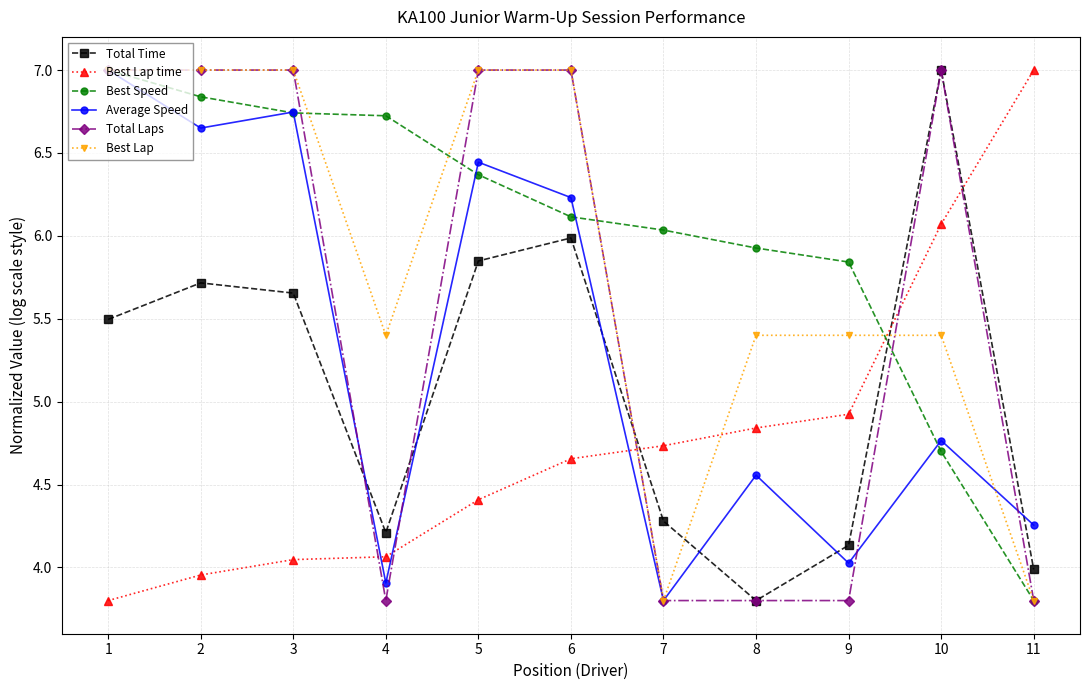

How many values in the Best Lap series exceed 5?

9